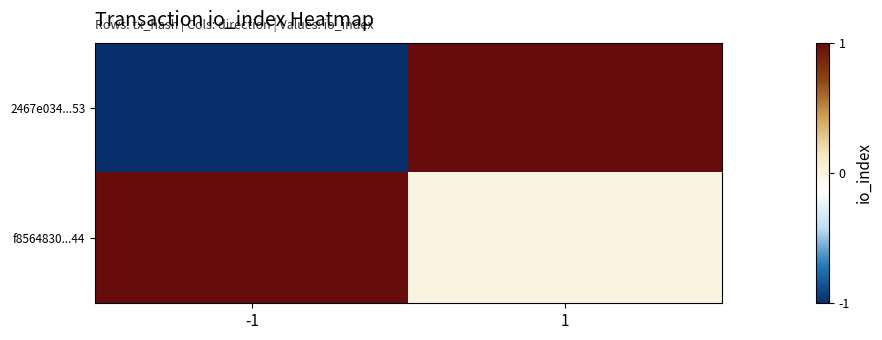

What is the difference between the highest and lowest values at -1?

2